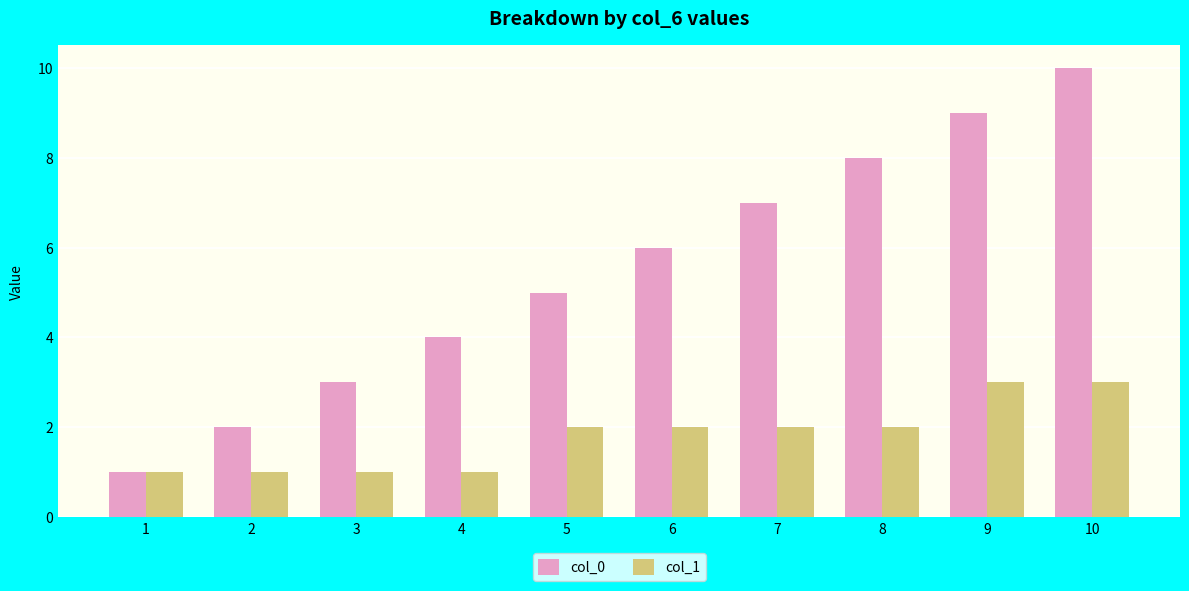

Does the chart contain any negative values?

No